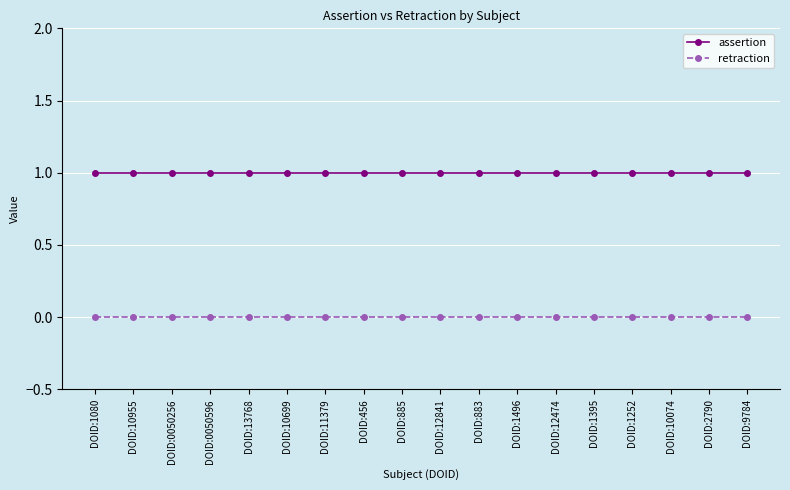

True or false: assertion and retraction cross at least once.

False